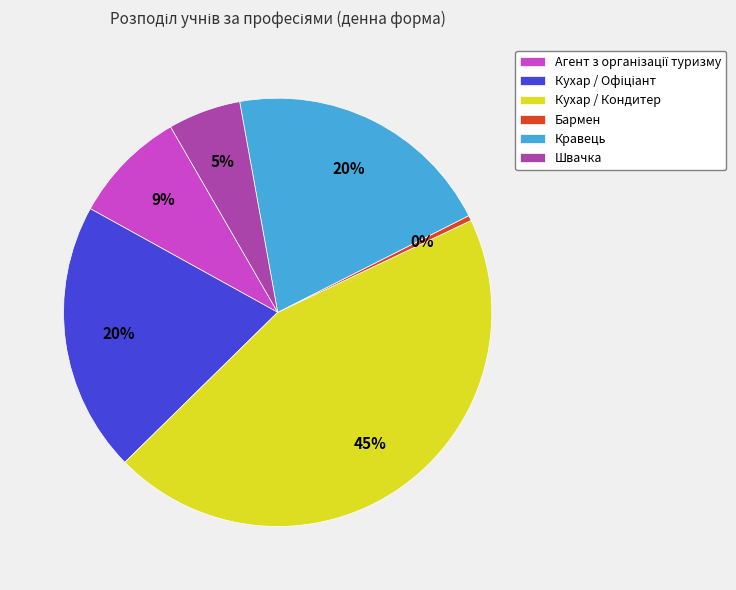

What percentage is the Кухар / Кондитер slice, to the nearest percent?

45%